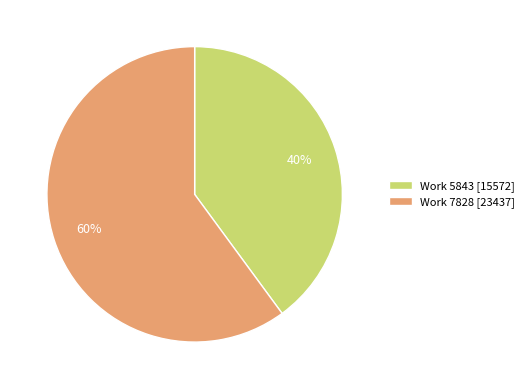

Rank the categories by value from highest to lowest.

Work 7828 [23437], Work 5843 [15572]